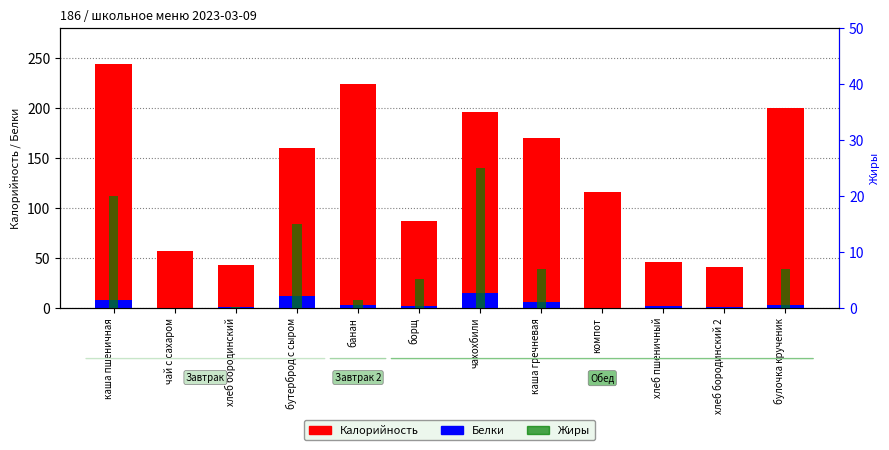

Where does the Белки series first go above 3?

каша пшеничная